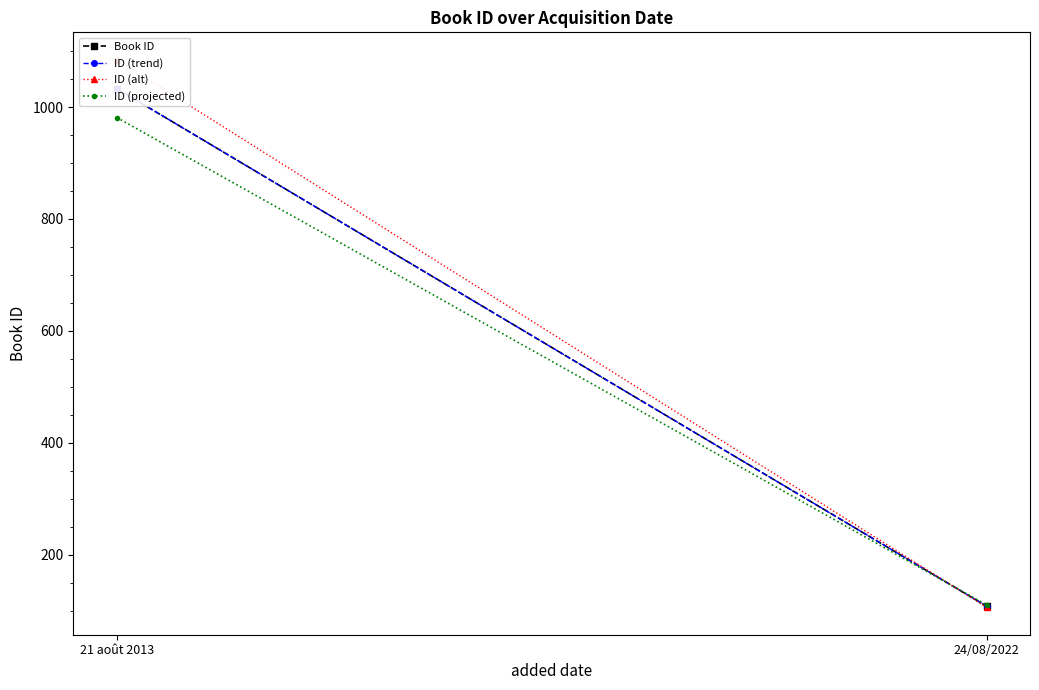

Reading left to right, list all the values displayed in this chart.

Book ID: 1033.0	108.0
ID (trend): 1033.0	108.0
ID (alt): 1084.7	105.8
ID (projected): 981.3	110.2